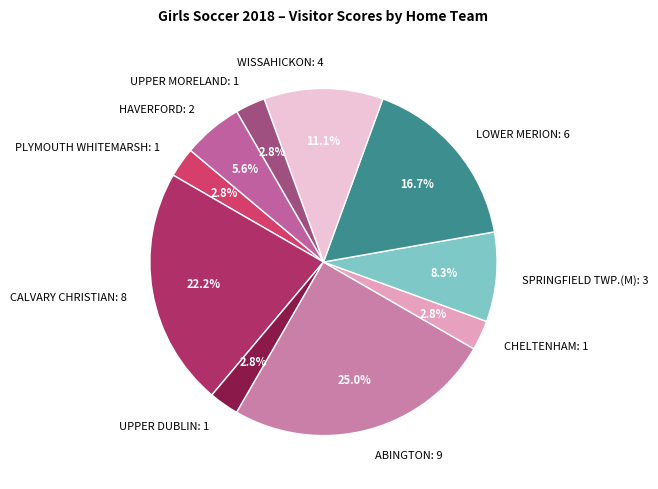

Is there any slice that represents more than half of the pie?

No